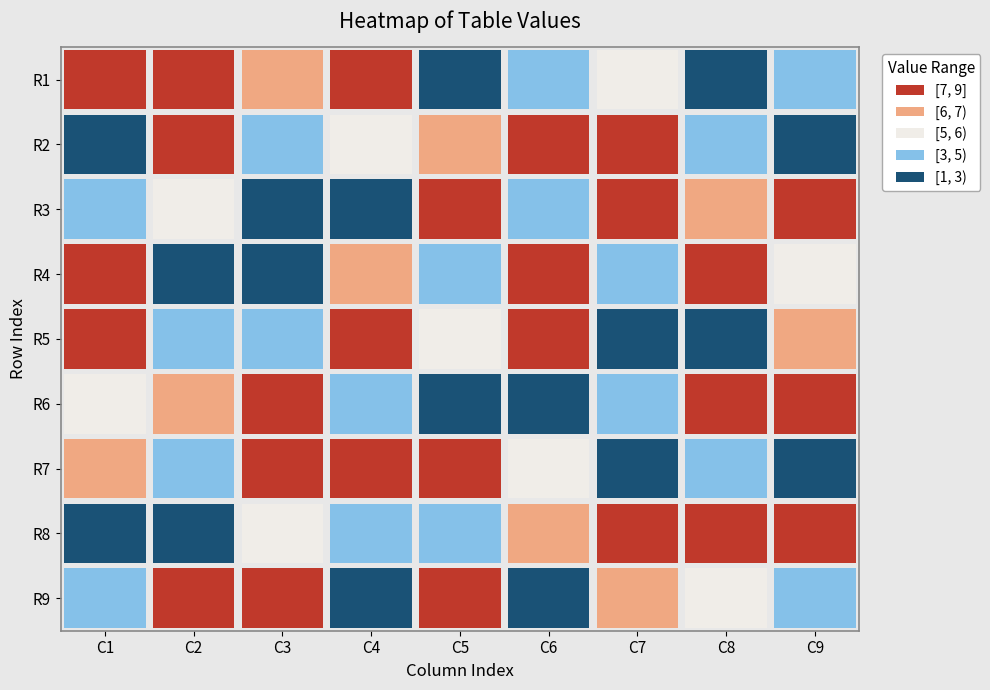

What is the difference between the highest and lowest values at 5?

8